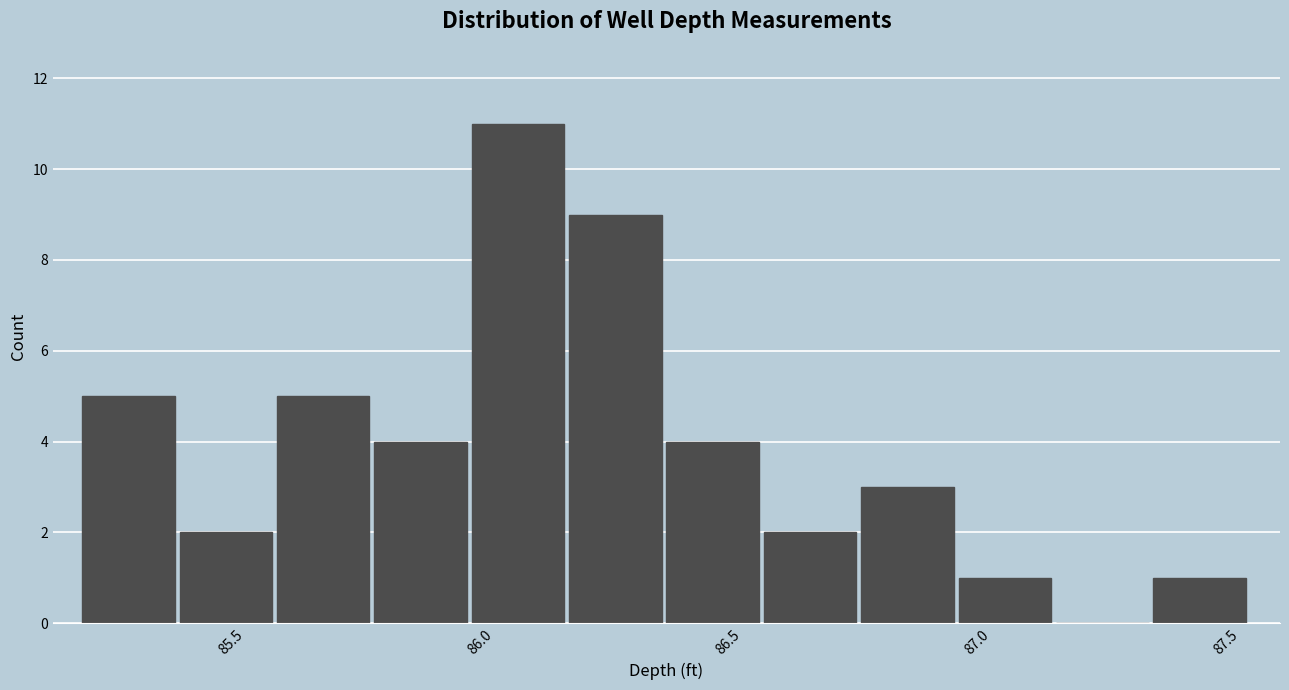

Around what value on the x-axis is the tallest bar? Give the approximate position of its centre, as read against the axis.

86.10